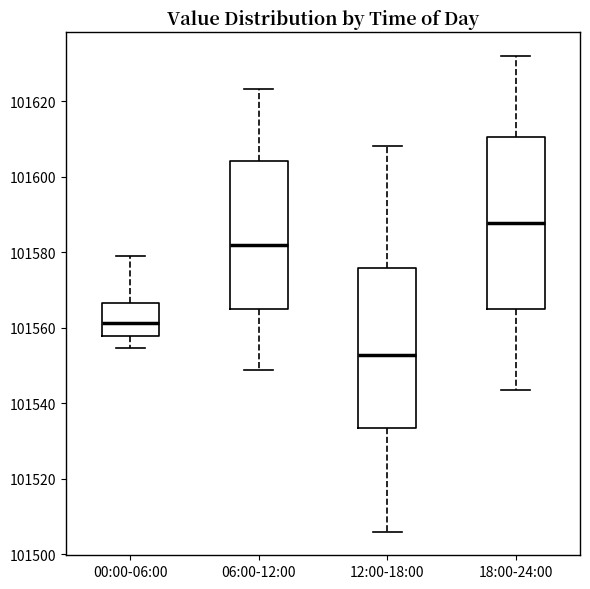

Which box's median line is the lowest?

12:00-18:00